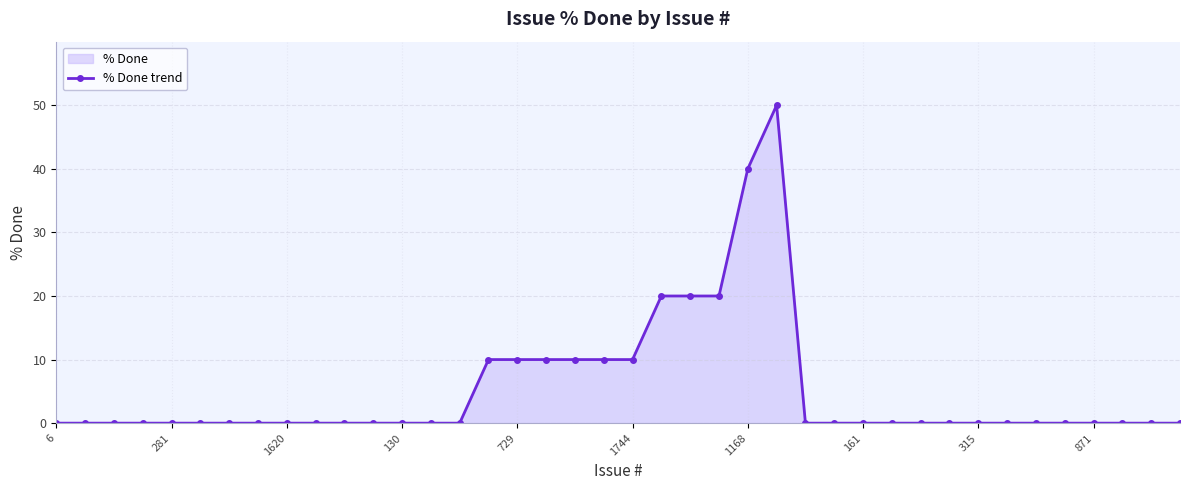

How many points are higher than both their immediate neighbors (excluding endpoints)?

1